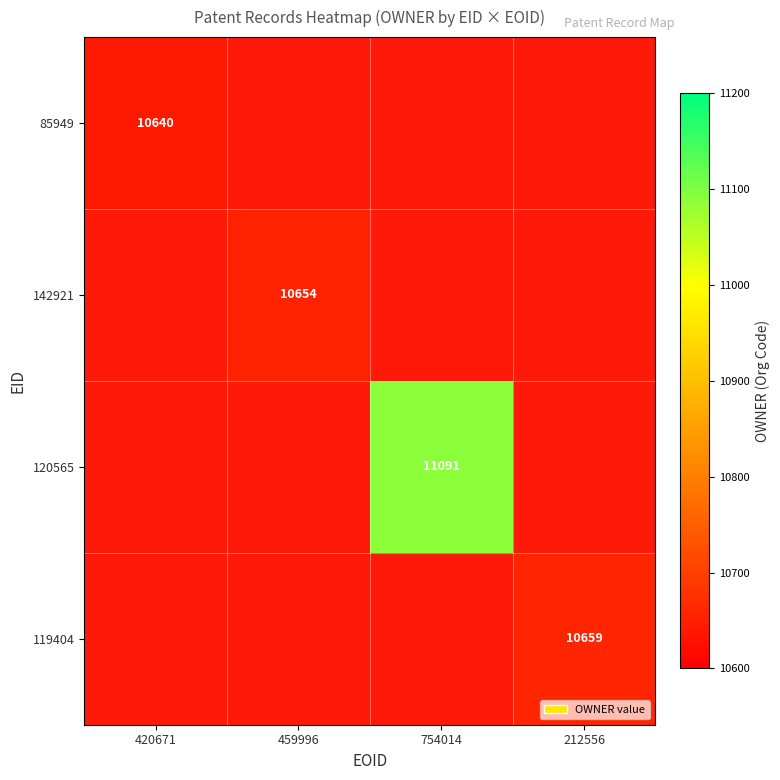

Rank the series at 754014 from lowest to highest value.

85949, 142921, 120565, 119404